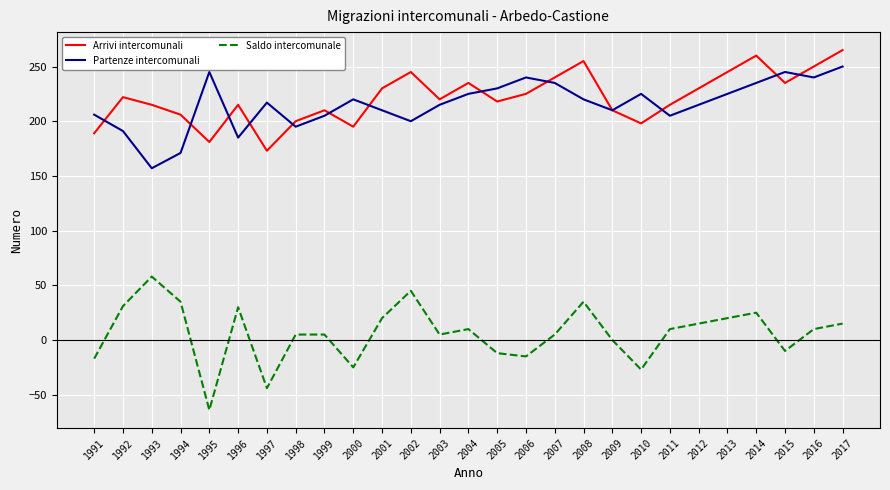

At which category is the sum across all series the highest?

2017